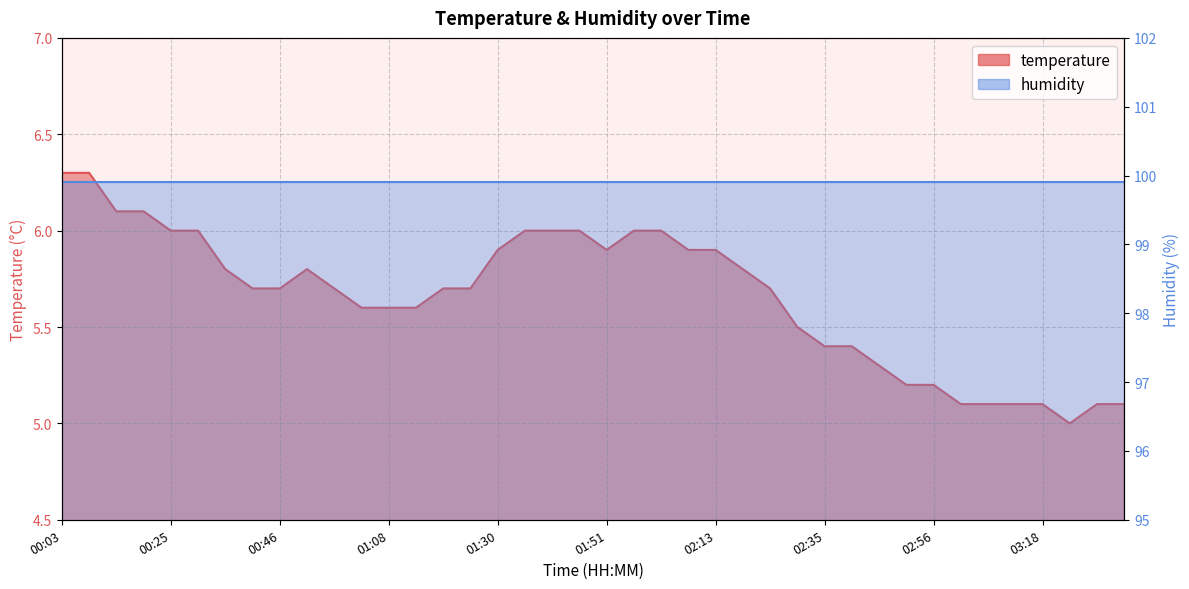

How many points are lower than both their immediate neighbors (excluding endpoints)?

2